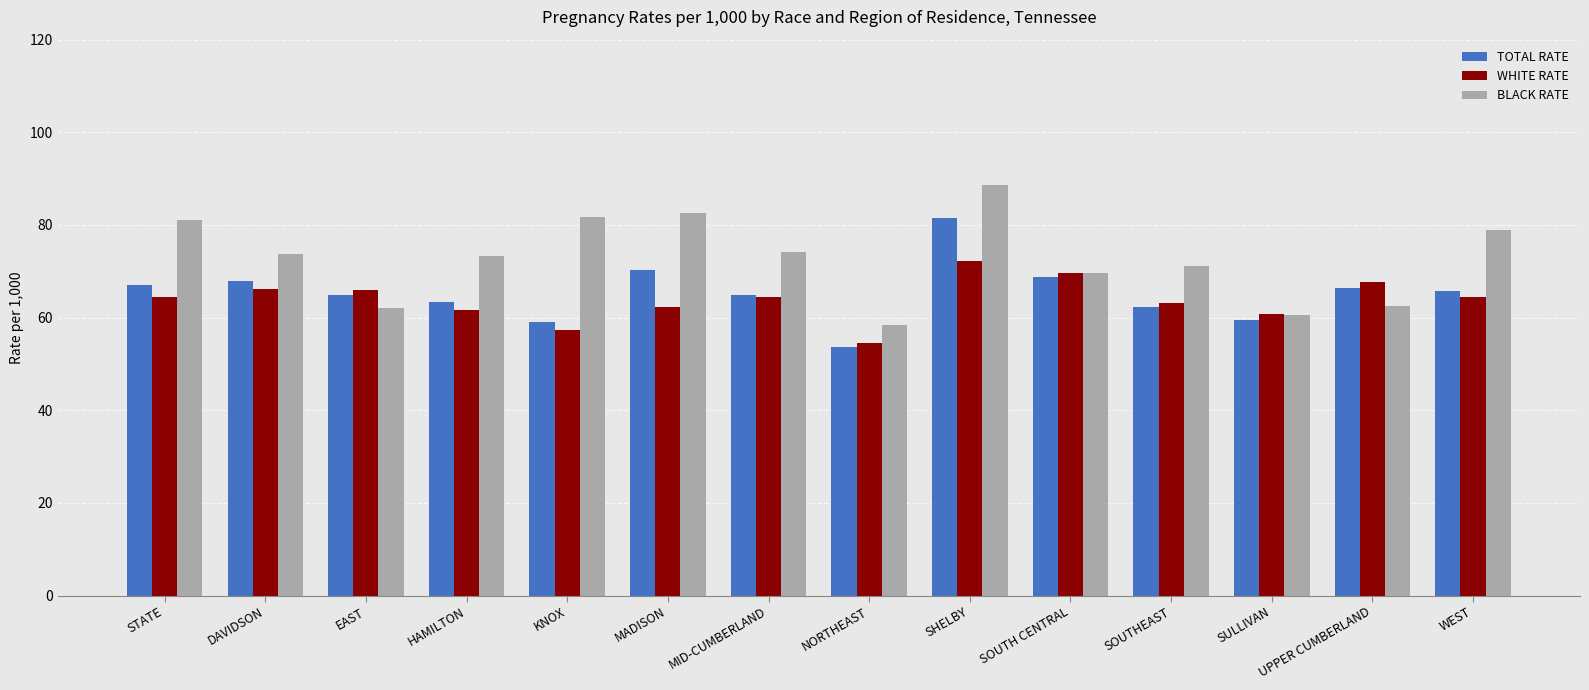

What position from the right is MADISON?

9